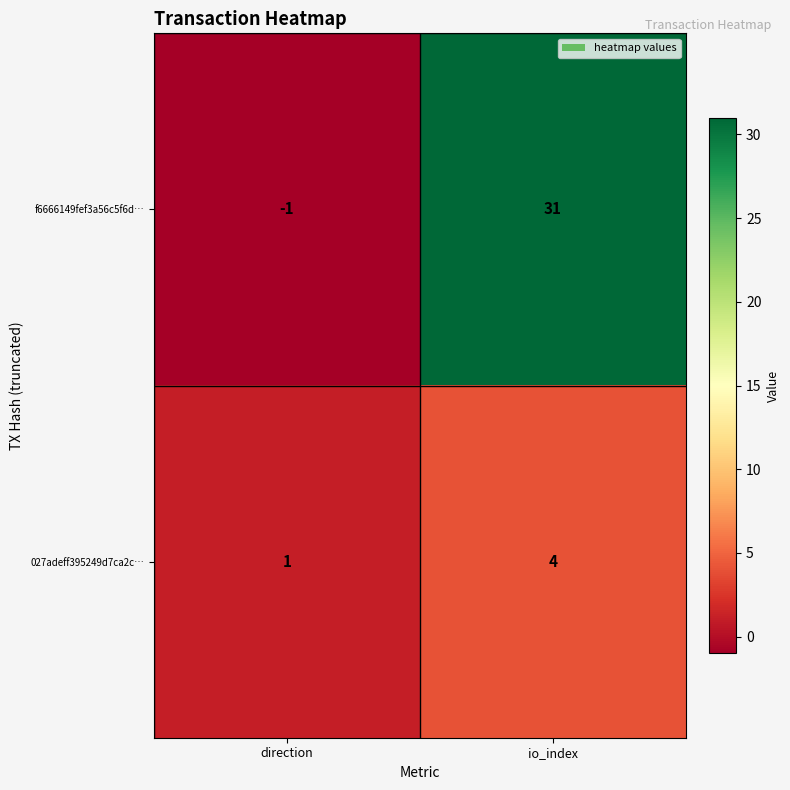

Reading left to right, what are all the values shown in this chart?

f6666149fef3a56c5f6d…: -1	31
027adeff395249d7ca2c…: 1	4